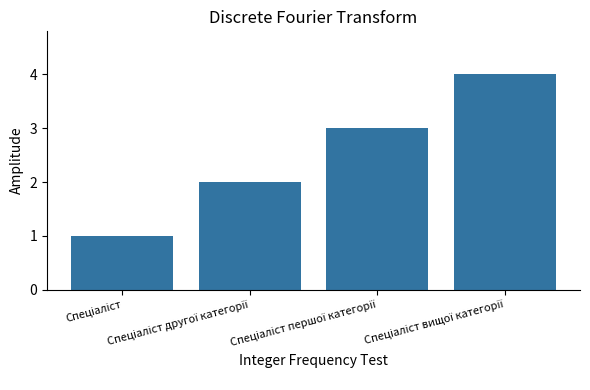

What is the sum of all values?

10